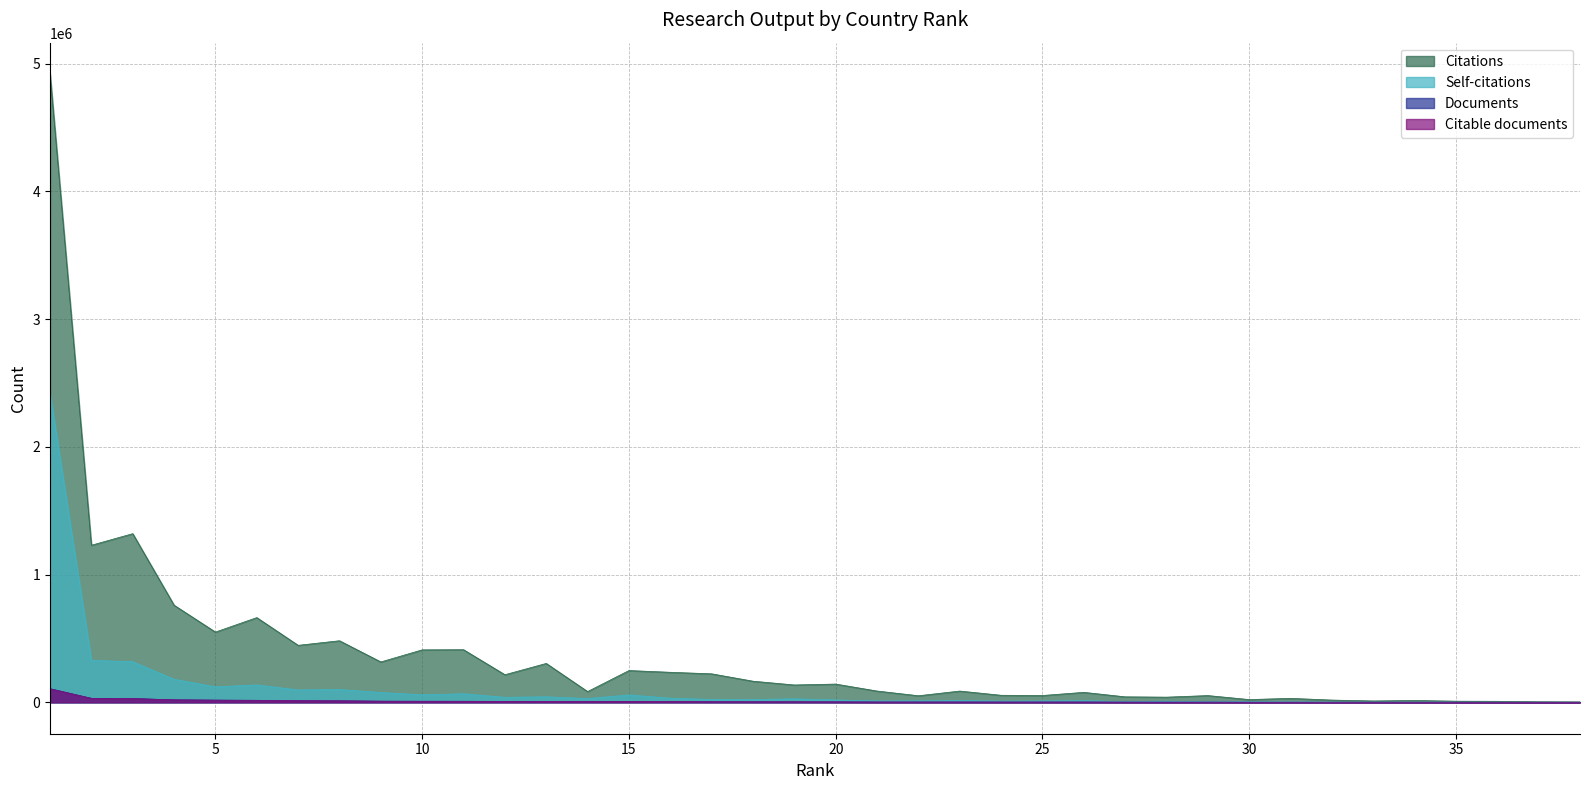

What is the difference between the highest and lowest values at 3?

1291940